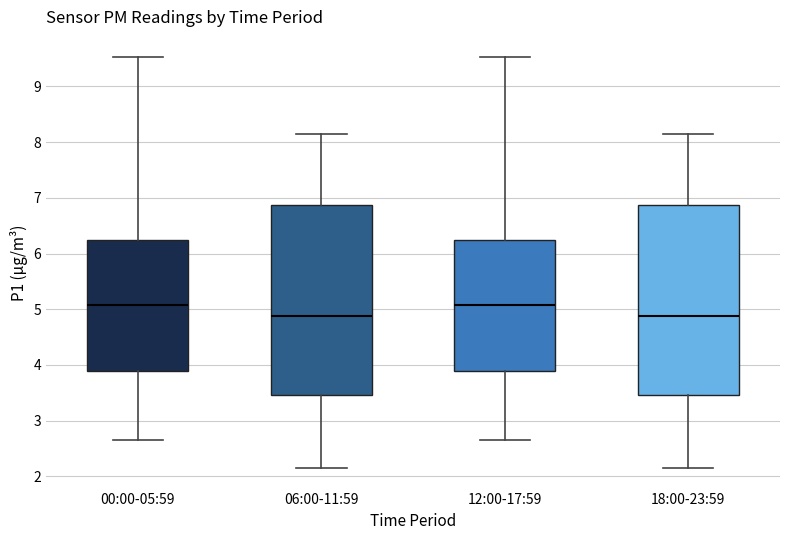

Reading left to right, transcribe this box plot: for each box, give where its median line is, the range the box spans, and where its two whiskers end, as read against the y-axis. The values are not printed on the chart, so give them approximately, as read against the axis.

00:00-05:59: median 5.1, box 3.9 to 6.2, whiskers 2.7 to 9.5
06:00-11:59: median 4.9, box 3.5 to 6.9, whiskers 2.2 to 8.2
12:00-17:59: median 5.1, box 3.9 to 6.2, whiskers 2.7 to 9.5
18:00-23:59: median 4.9, box 3.5 to 6.9, whiskers 2.2 to 8.2